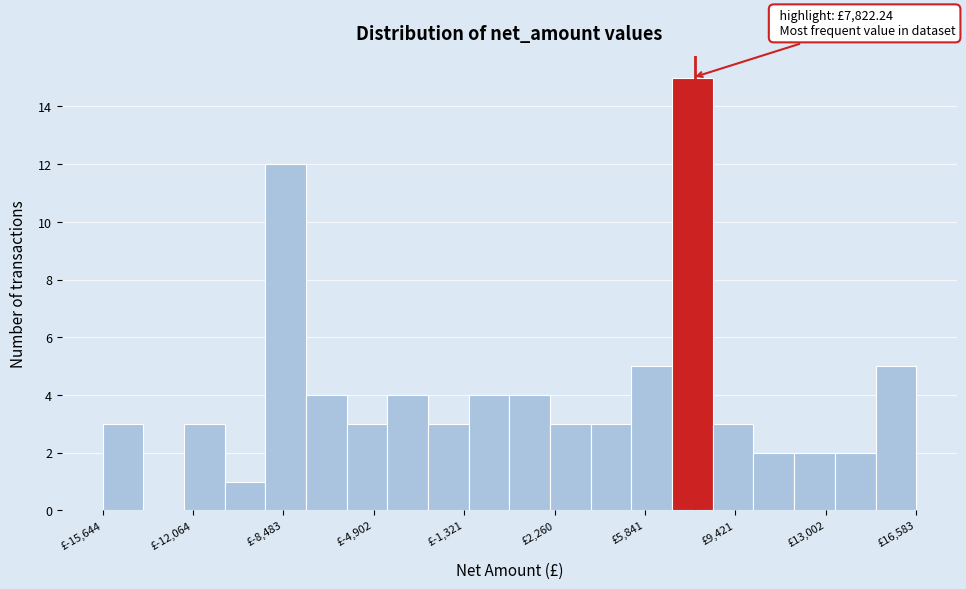

Around what value on the x-axis is the tallest bar? Give the approximate position of its centre, as read against the axis.

7500